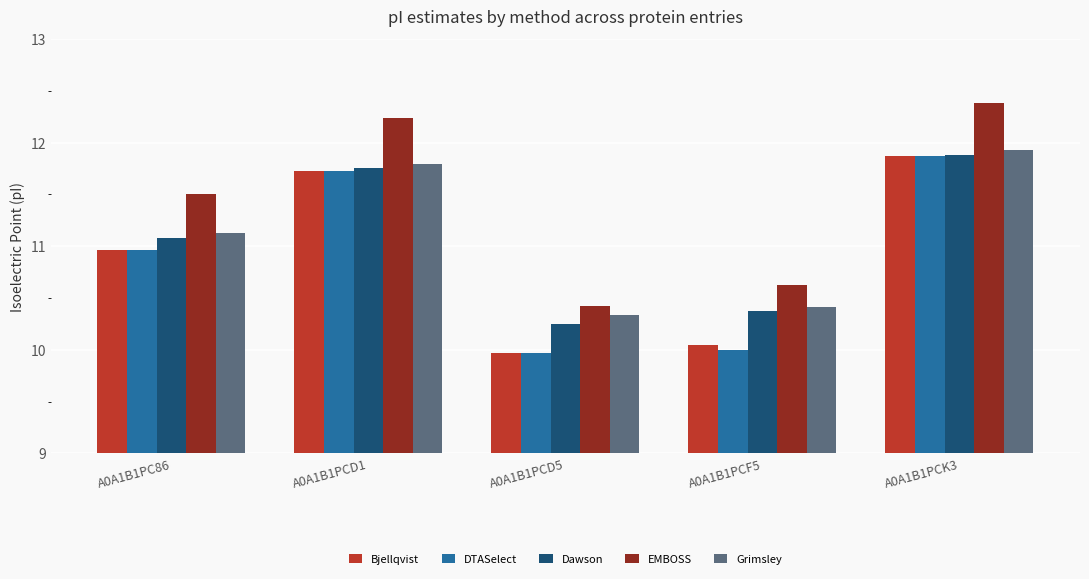

Is the value of Grimsley at A0A1B1PCF5 greater than the value of EMBOSS at A0A1B1PCF5?

No